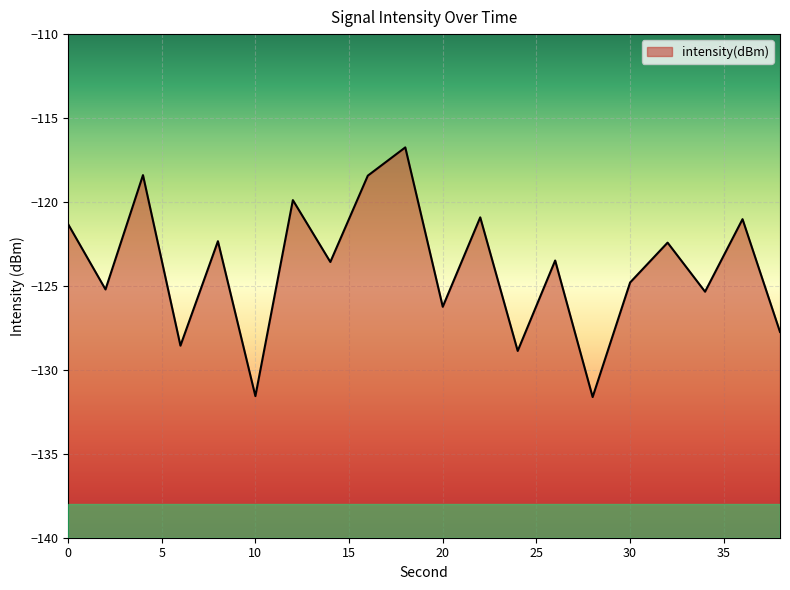

How many points are higher than both their immediate neighbors (excluding endpoints)?

8